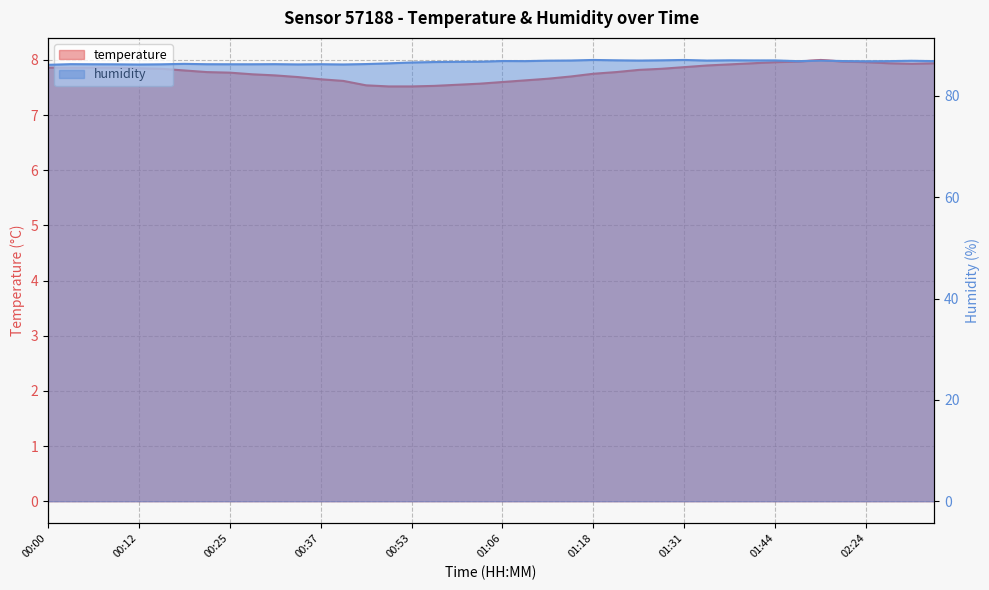

Rank the series at 00:22 from lowest to highest value.

temperature, humidity